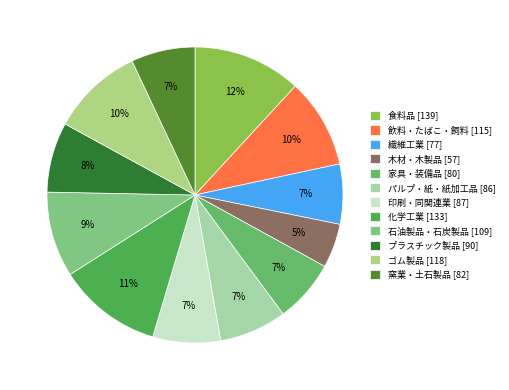

What percentage is NOT represented by 石油製品・石炭製品?

90.7%